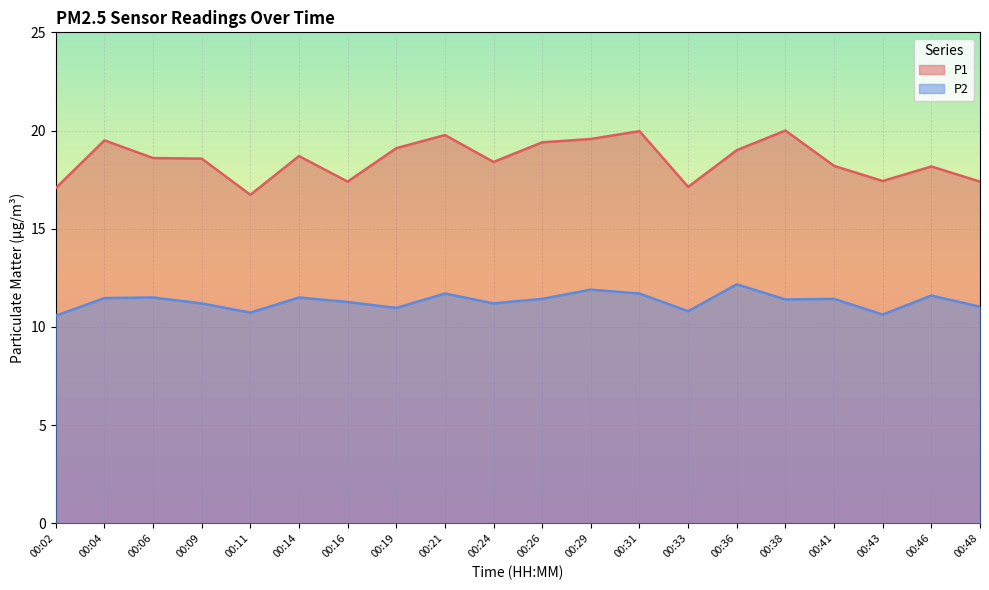

Does the chart display data point markers on the line(s)?

No